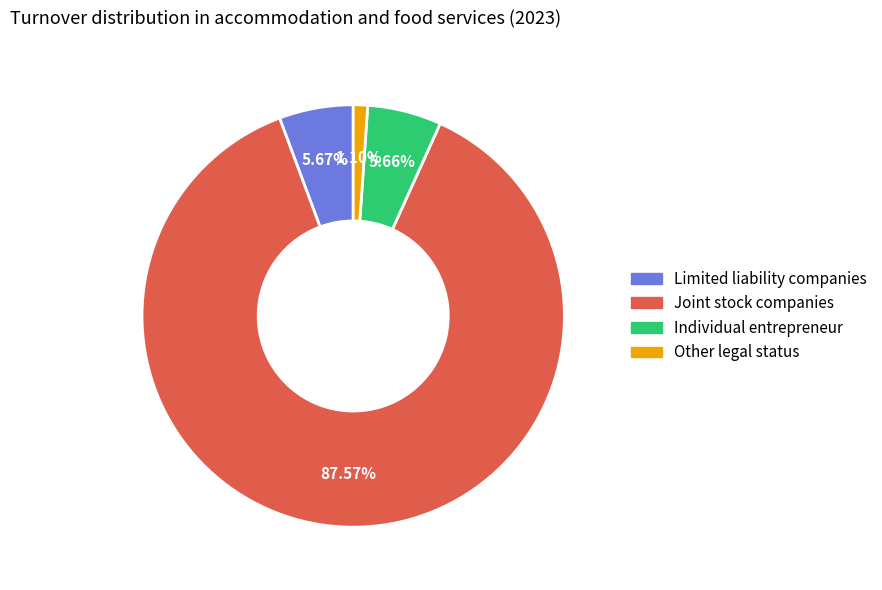

To the nearest percent, what is the average slice percentage?

25%